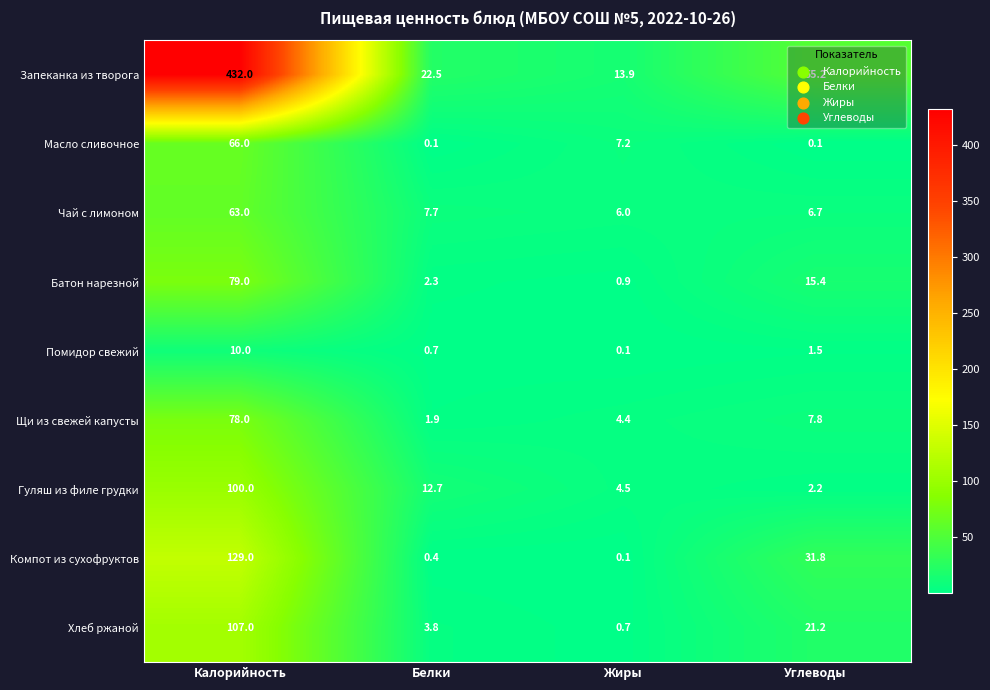

List the series in order of their peak value, lowest first.

Помидор свежий, Чай с лимоном, Масло сливочное, Щи из свежей капусты, Батон нарезной, Гуляш из филе грудки, Хлеб ржаной, Компот из сухофруктов, Запеканка из творога